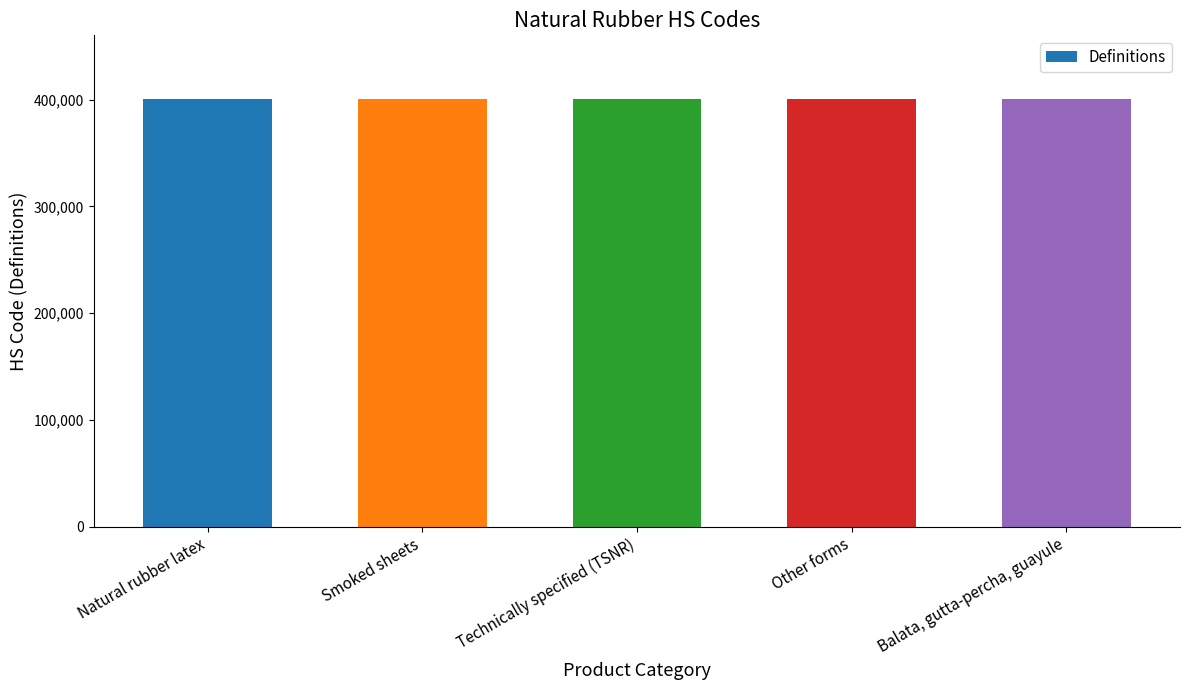

How many distinct data groups are displayed?

1